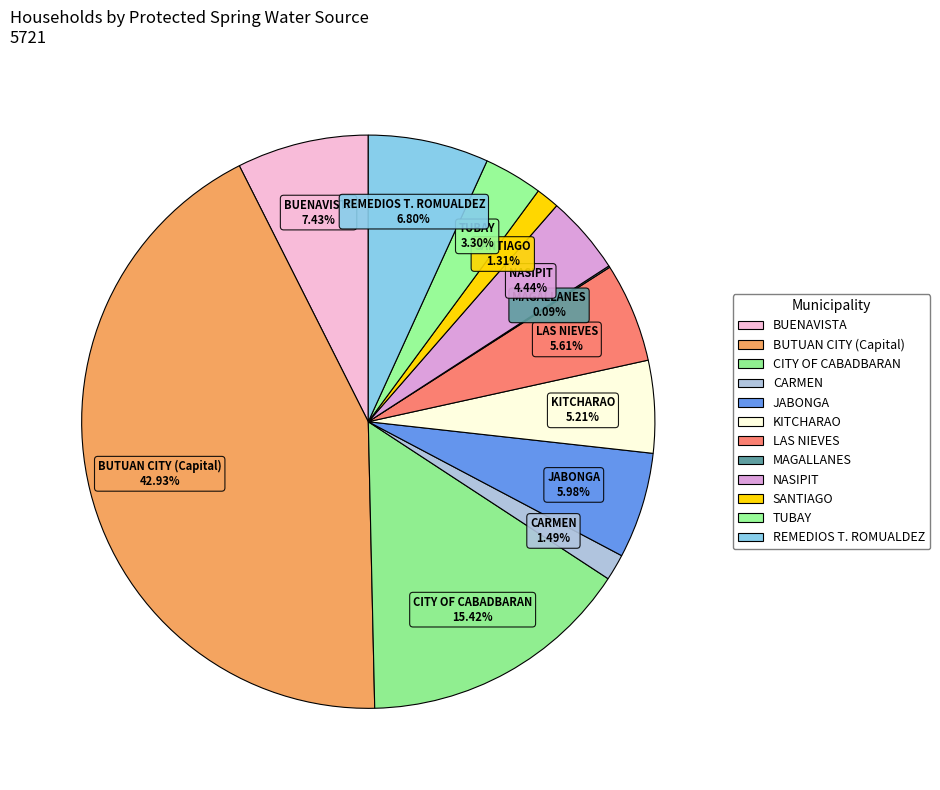

What is the ratio of the value at CITY OF CABADBARAN to the value at BUTUAN CITY (Capital)?

0.4